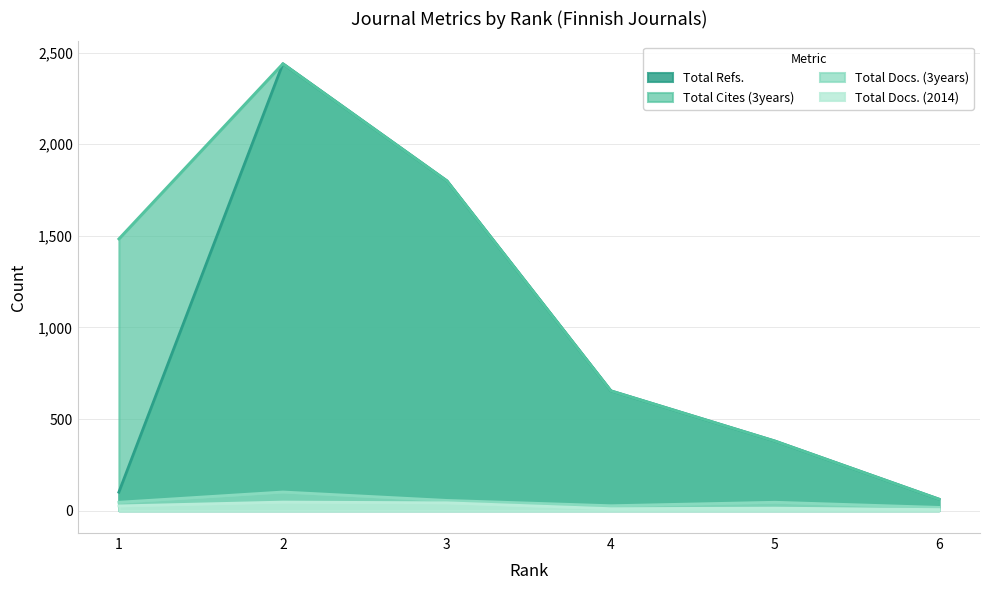

True or false: Total Refs. and Total Cites (3years) cross at least once.

False